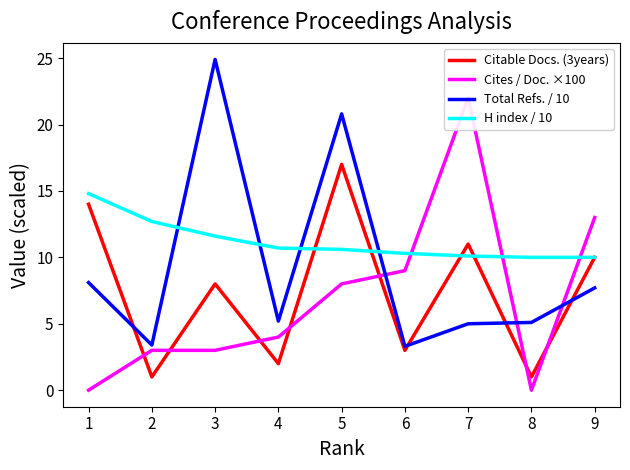

What is the total value across all series at 2?

20.1